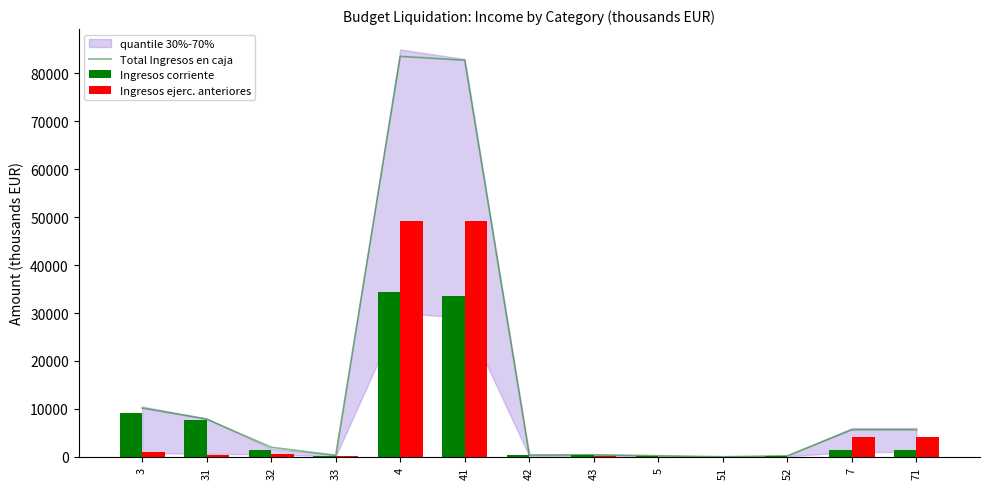

Which series changed the most between 3 and 43?

Total Ingresos en caja